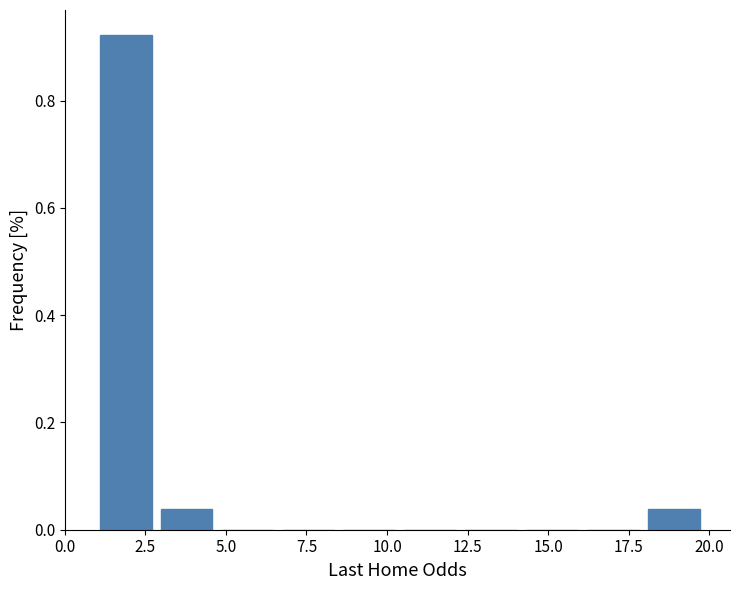

Read against the x-axis, roughly where is the centre of the tallest bar?

2.0